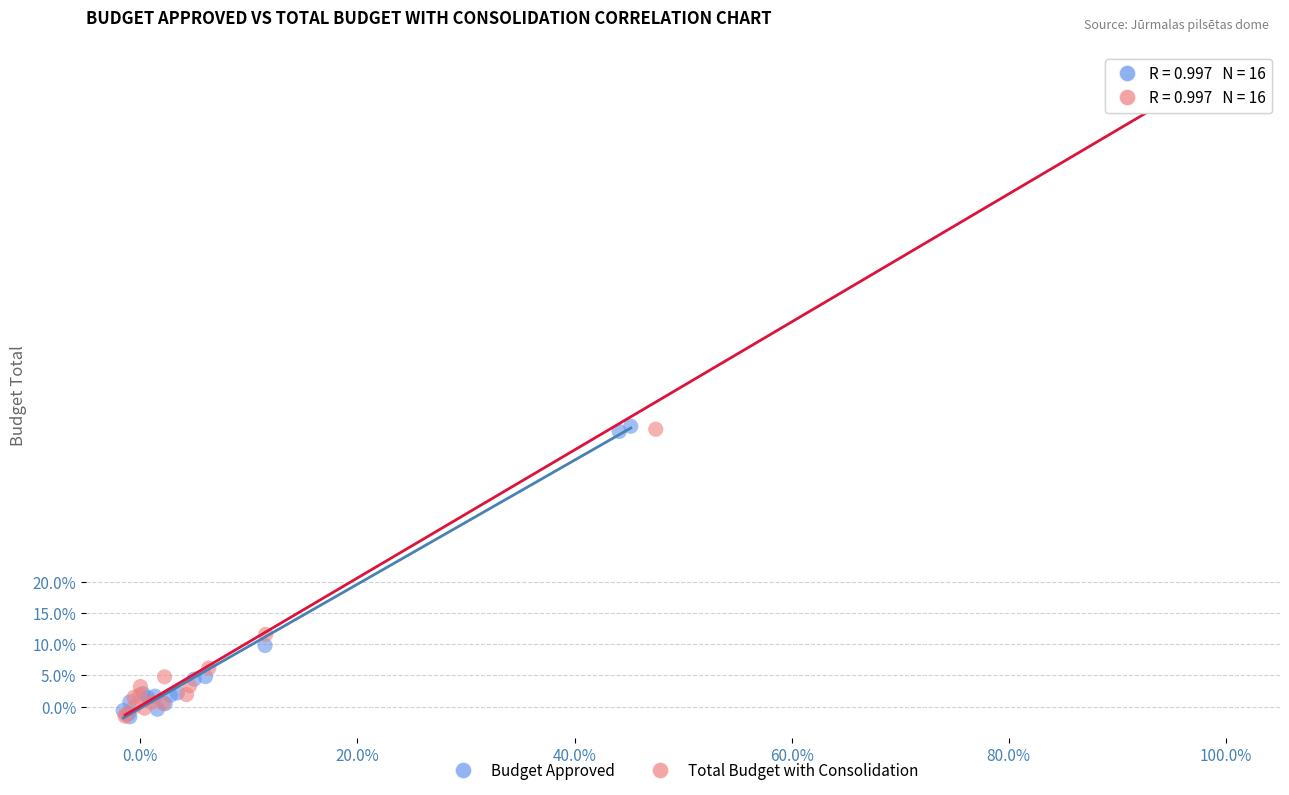

Which series contains the highest Y value?

Total Budget with Consolidation